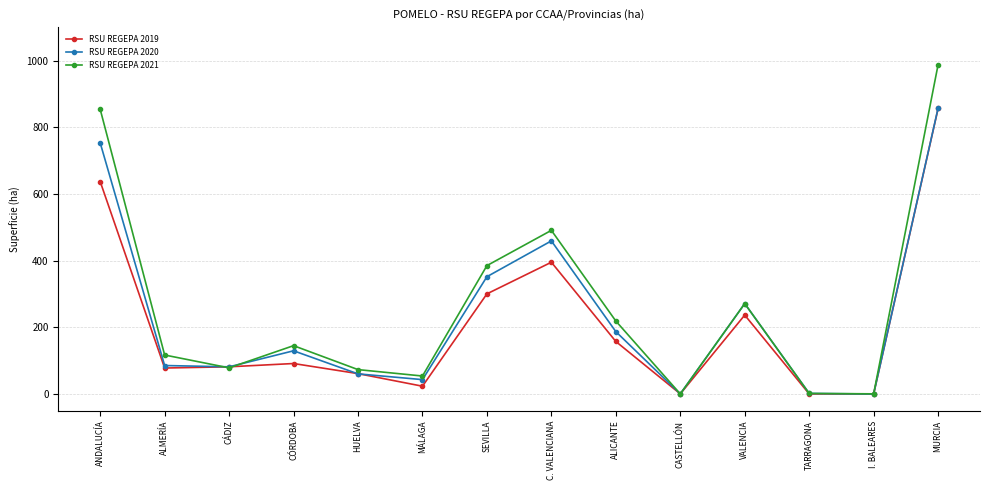

What is the difference between the maximum and minimum values in the RSU REGEPA 2021 series?

987.1